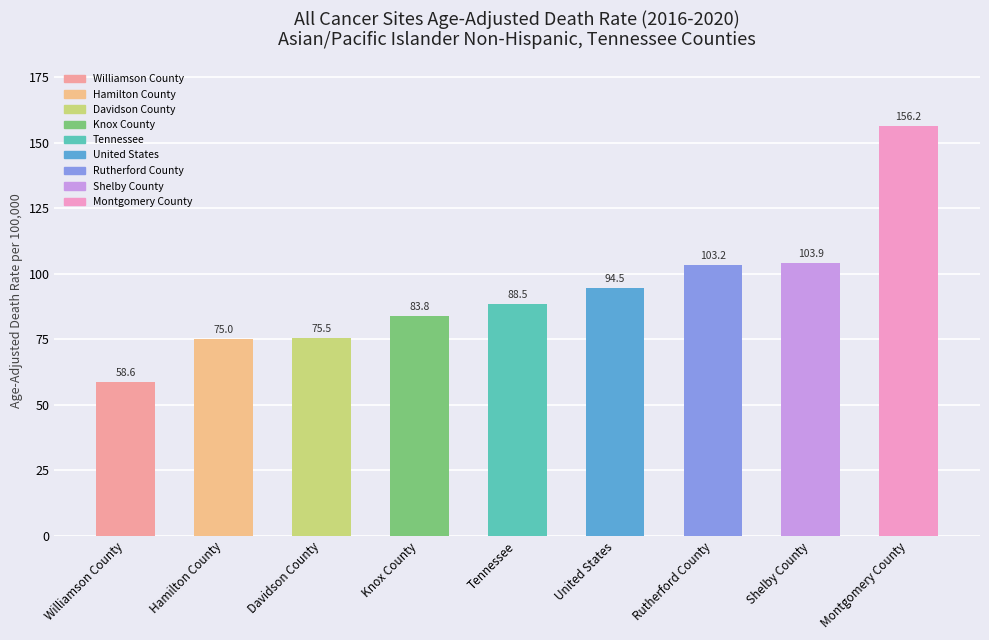

What is the minimum value shown in the chart?

58.6